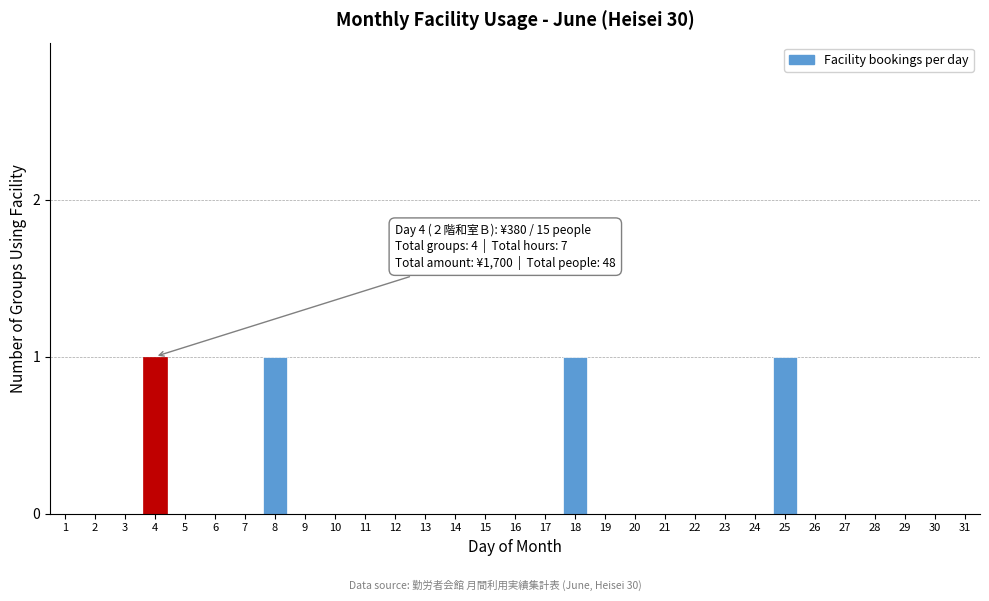

The chart shows a value of 1 at 28. True or false?

False